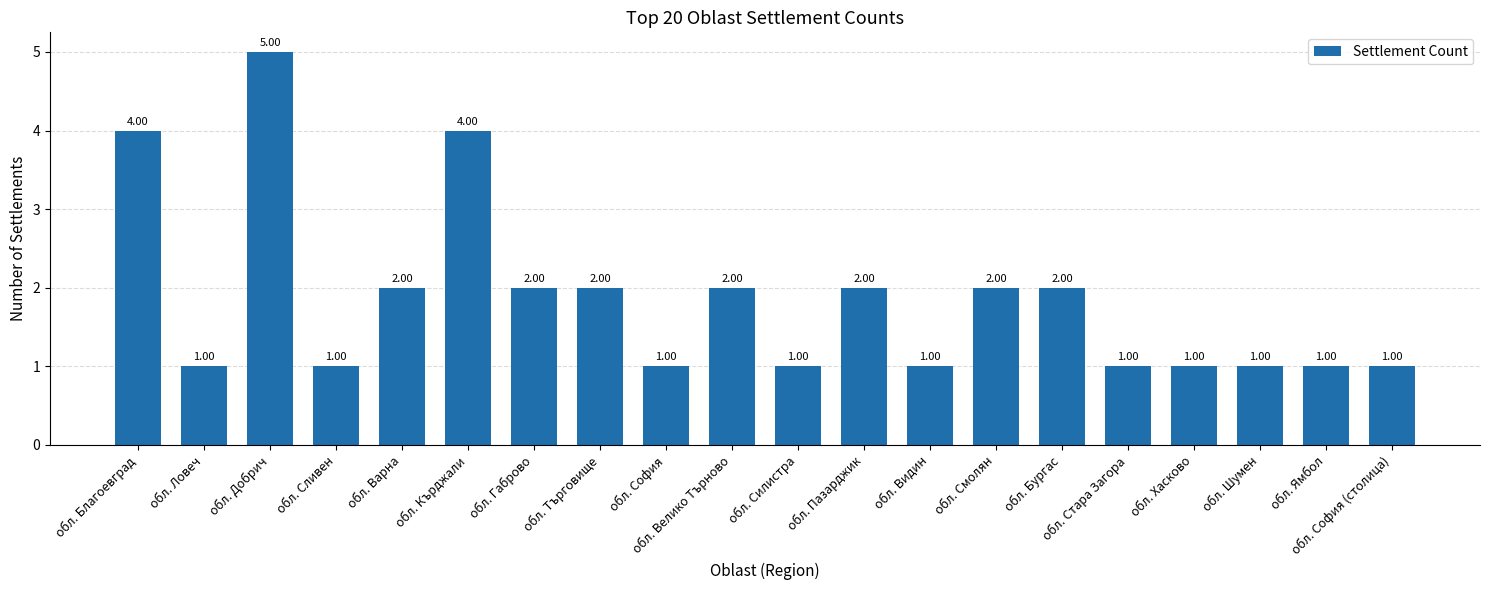

The chart shows a value of 1 at обл. Кърджали. True or false?

False